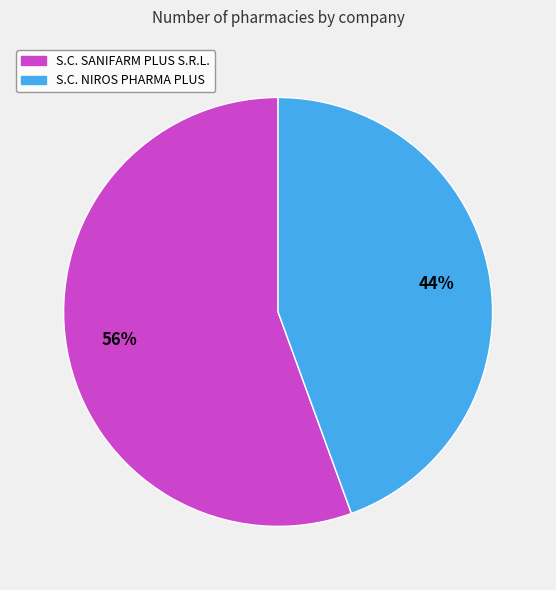

What is the largest slice in the pie chart?

S.C. SANIFARM PLUS S.R.L.